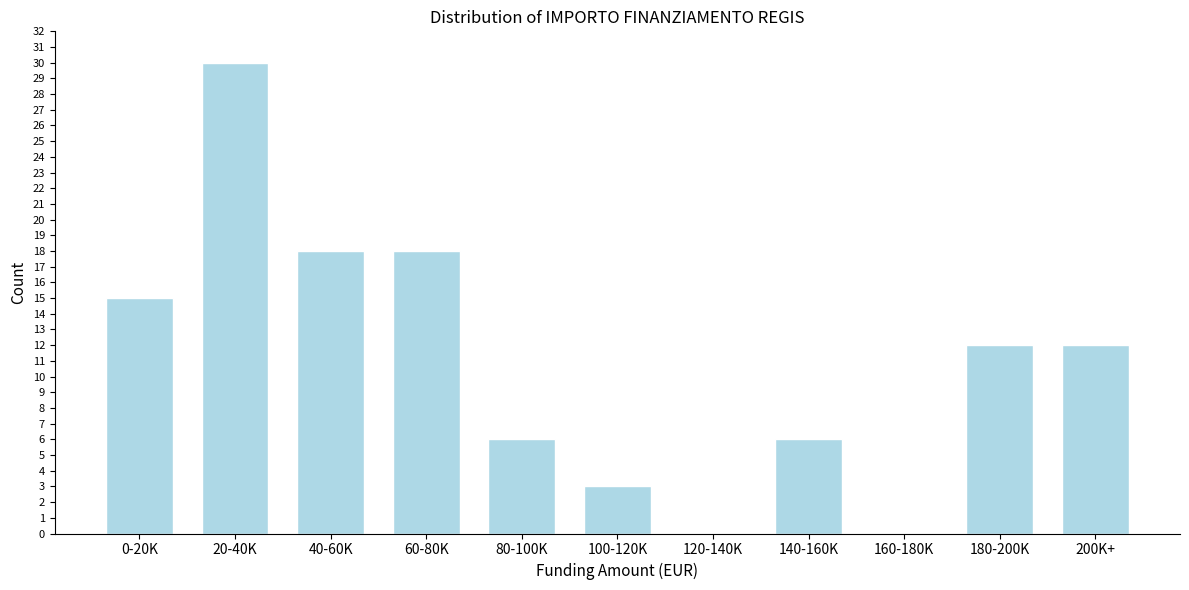

Reading left to right, transcribe all the data shown in this chart.

0-20K=15	20-40K=30	40-60K=18	60-80K=18	80-100K=6	100-120K=3	120-140K=0	140-160K=6	160-180K=0	180-200K=12	200K+=12